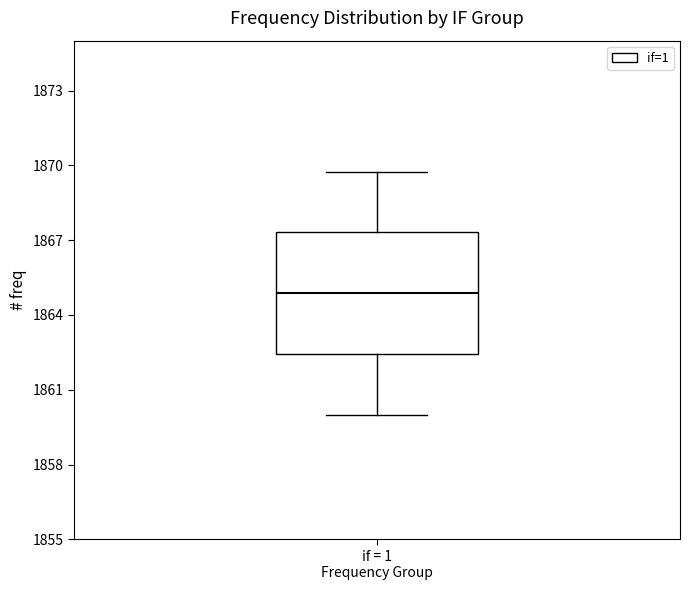

Where does the median line of the box for if = 1 Frequency Group sit on the y-axis? The values are not printed on the chart, so give them approximately, as read against the axis.

1865.0